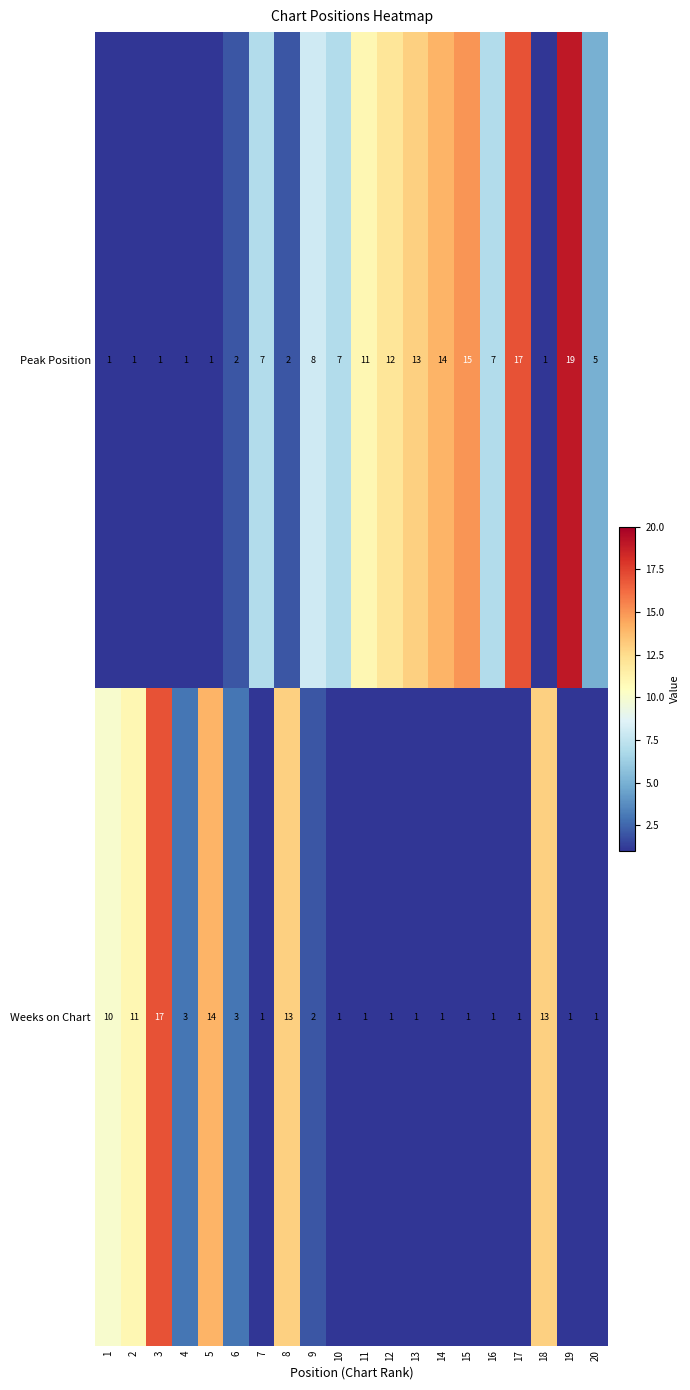

The value of Weeks on Chart at 10 is 1. True or false?

True